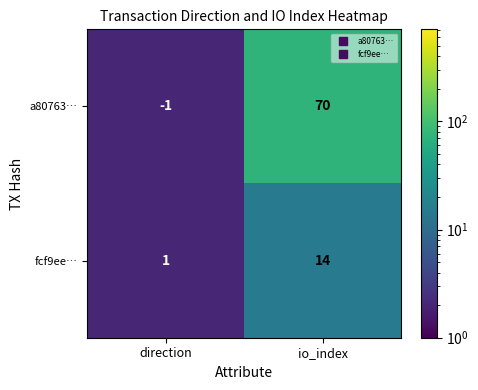

Where is fcf9ee… nearest to the value 7?

direction